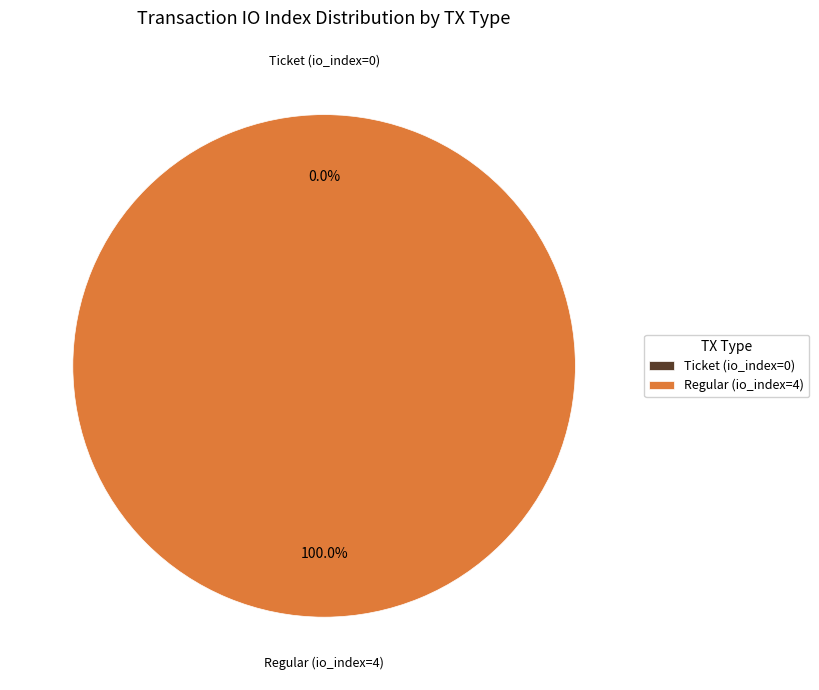

Rank the categories by value from lowest to highest.

Ticket (io_index=0), Regular (io_index=4)